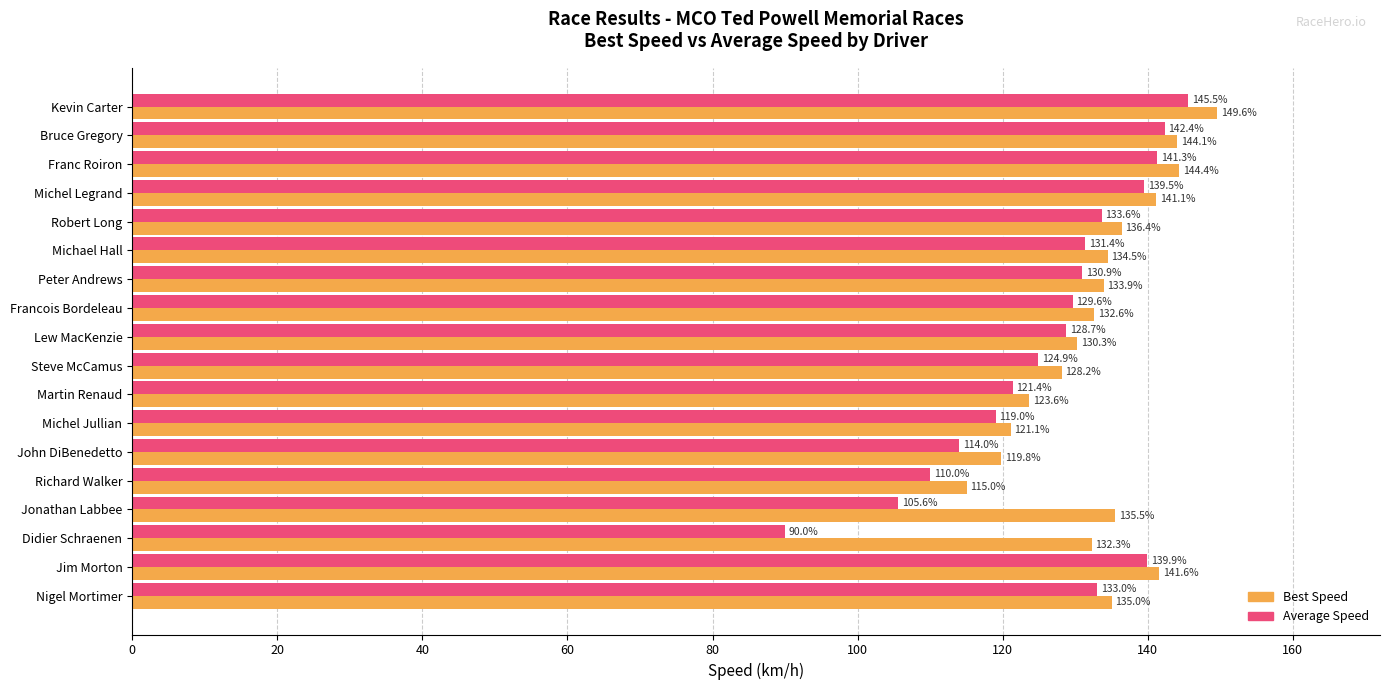

The value of Best Speed at Martin Renaud is 197.7. True or false?

False